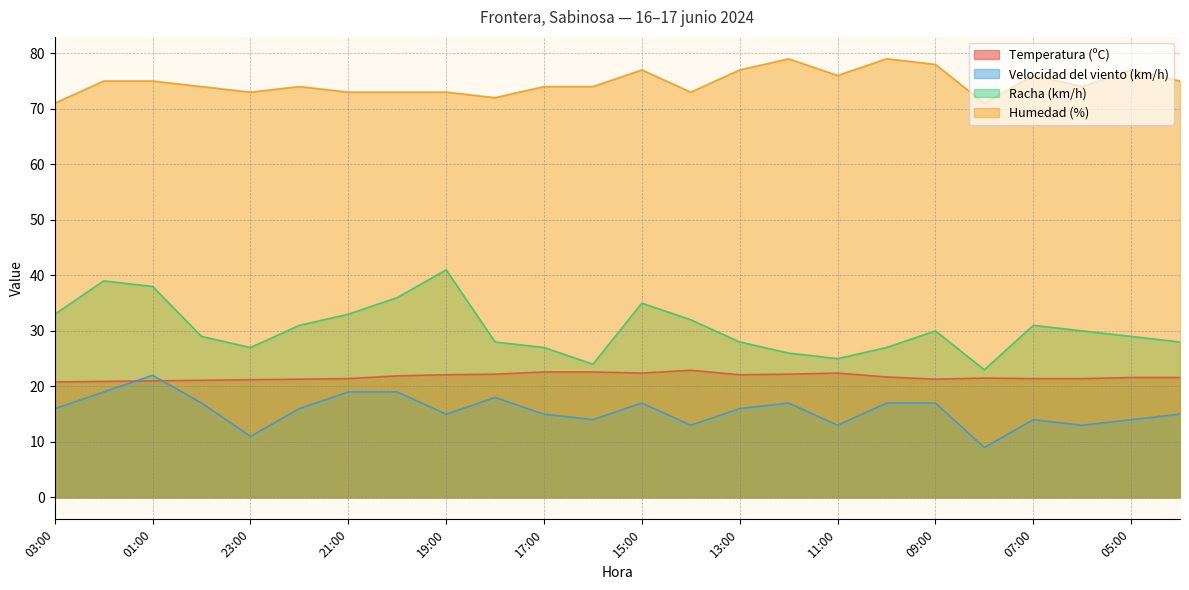

True or false: Velocidad del viento (km/h) has a value of 8.9 at 00:00.

False